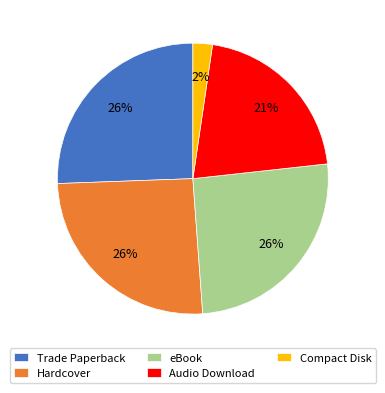

Count the number of slices in the pie.

5